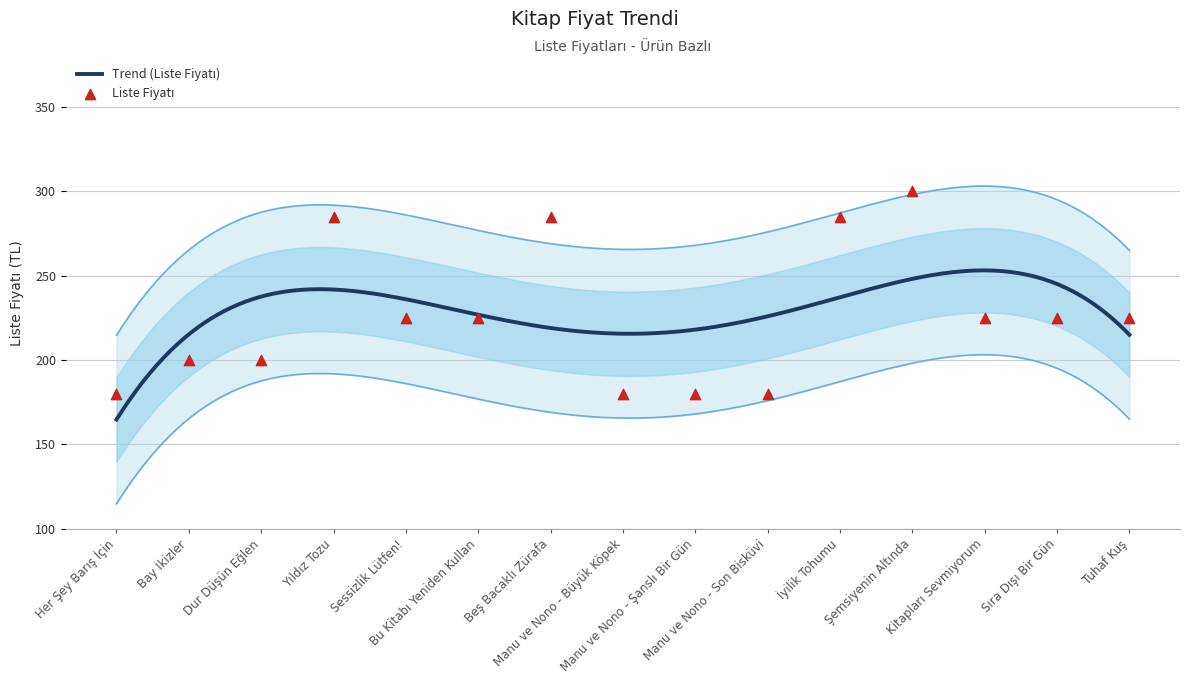

Which has a higher value, Sessizlik Lütfen! or Yıldız Tozu?

Yıldız Tozu